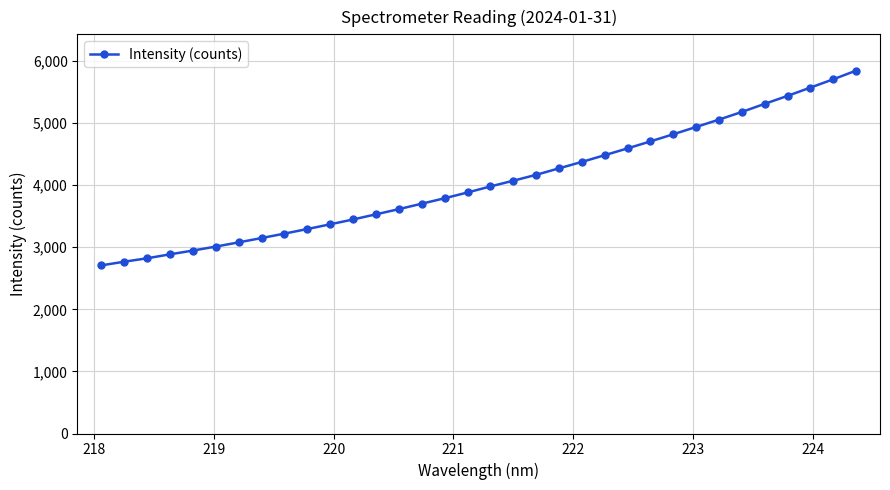

Does the chart display data point markers on the line(s)?

Yes